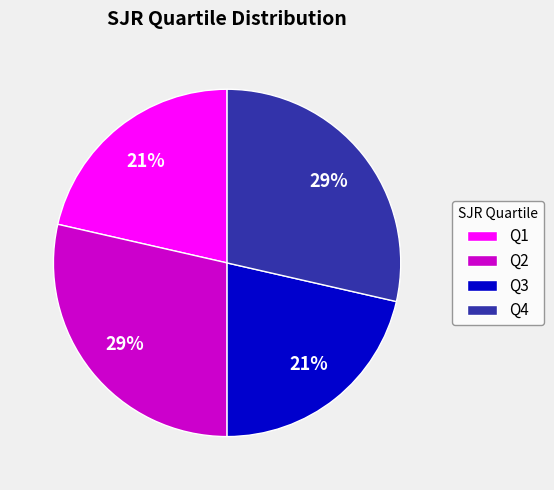

Is there any slice that represents more than half of the pie?

No